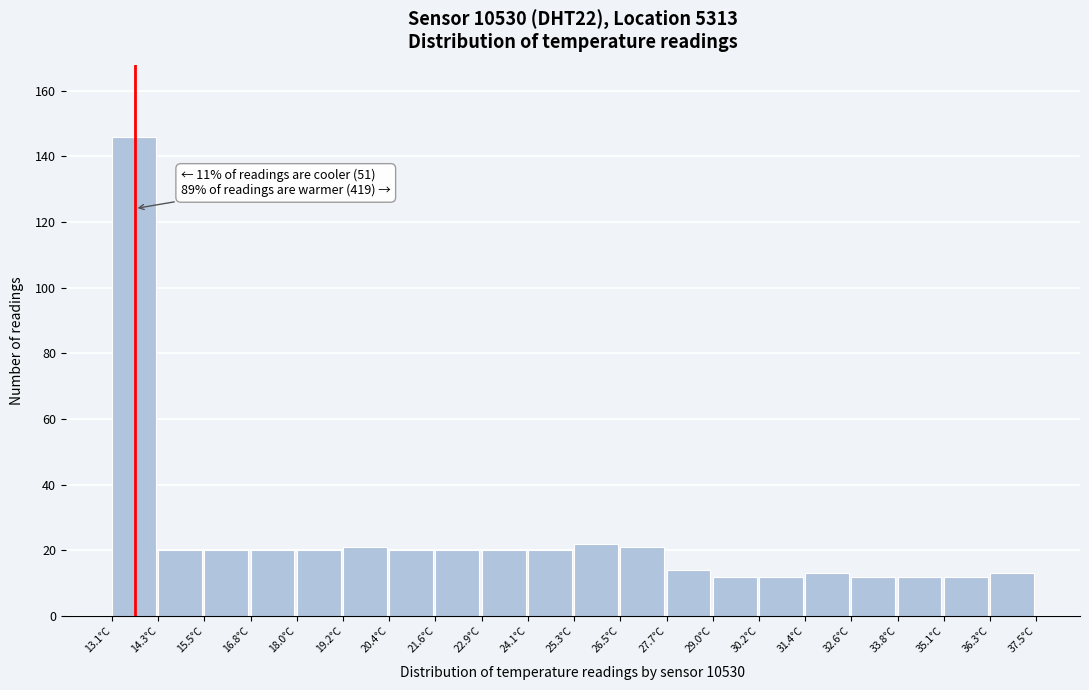

Which range on the x-axis has the tallest bar?

13.10 to 14.32